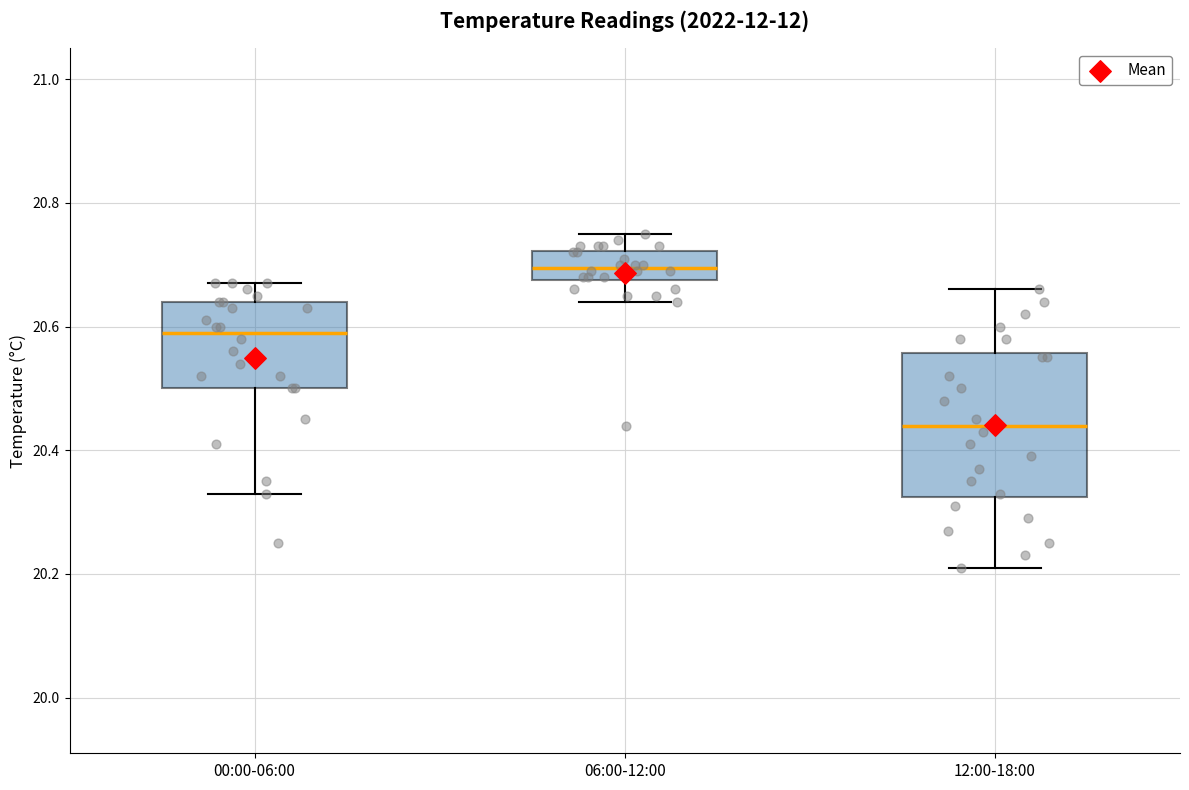

Comparing the boxes themselves (not the whiskers), which one is the tallest?

12:00-18:00